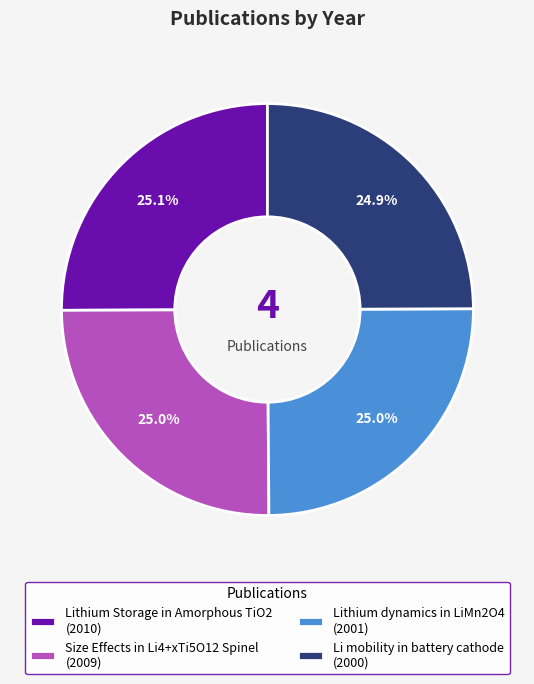

Does Size Effects in Li4+xTi5O12 Spinel account for over 50% of the chart?

No